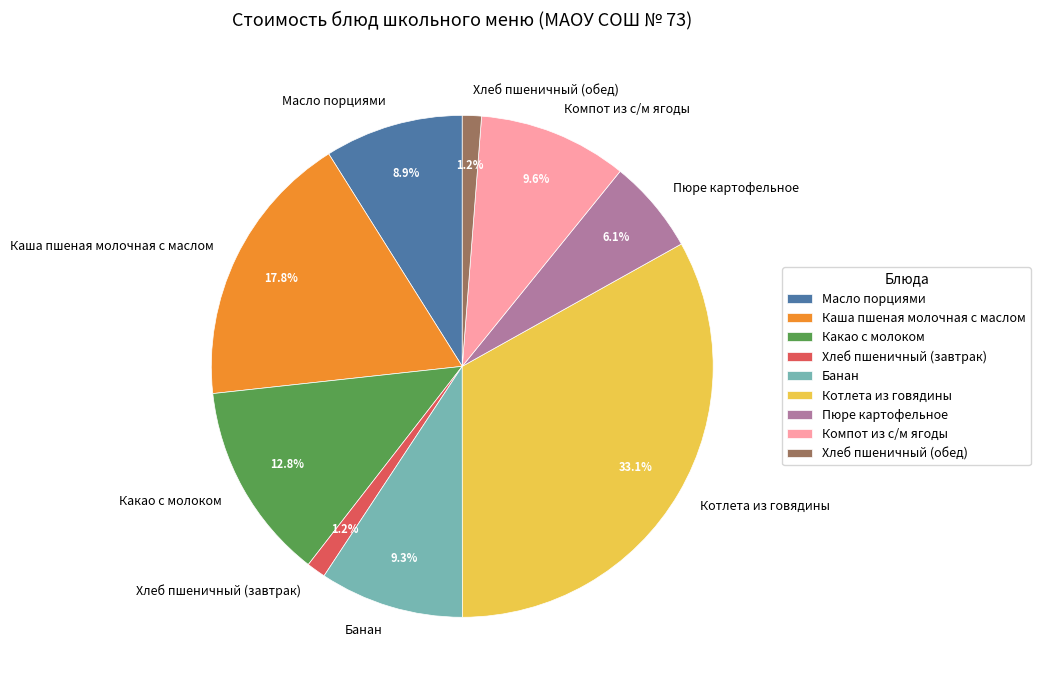

Between Масло порциями and Компот из с/м ягоды, which is larger?

Компот из с/м ягоды